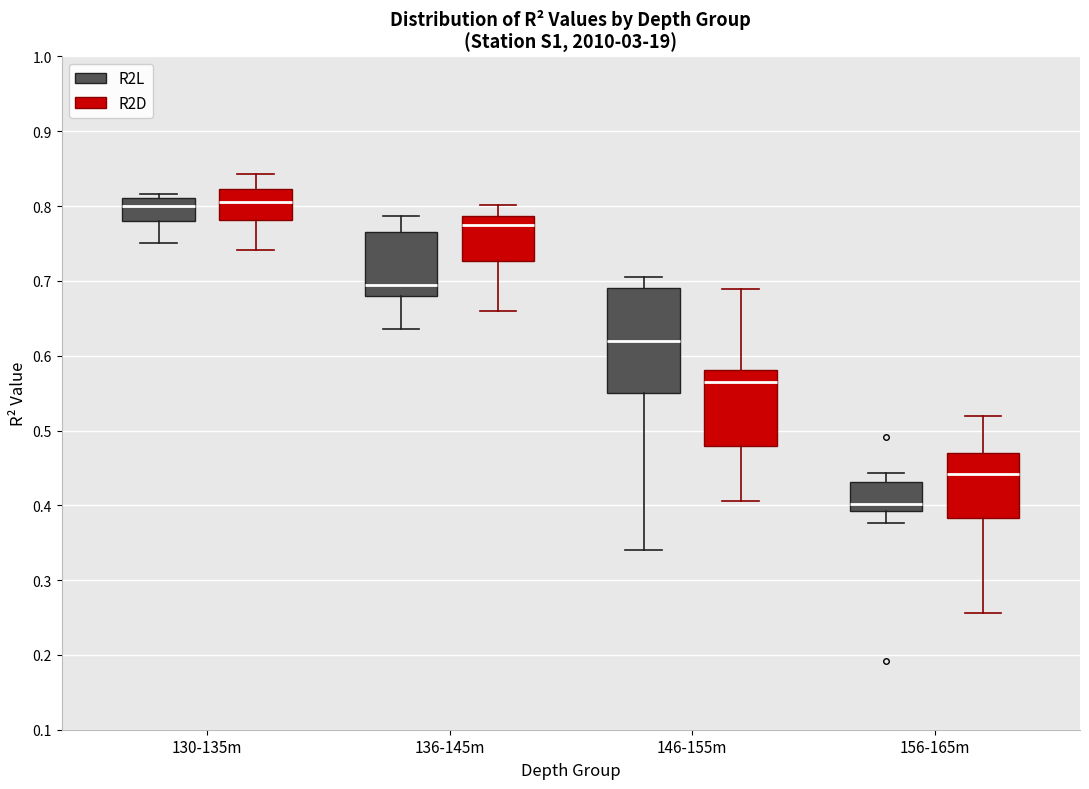

Reading left to right, read every box against the y-axis: the position of its median line, the range the box covers, and the ends of its whiskers. The values are not printed on the chart, so give them approximately, as read against the axis.

130-135m (R2L): median 0.80, box 0.78 to 0.81, whiskers 0.75 to 0.82
130-135m (R2D): median 0.81, box 0.78 to 0.82, whiskers 0.74 to 0.84
136-145m (R2L): median 0.69, box 0.68 to 0.77, whiskers 0.64 to 0.79
136-145m (R2D): median 0.77, box 0.73 to 0.79, whiskers 0.66 to 0.80
146-155m (R2L): median 0.62, box 0.55 to 0.69, whiskers 0.34 to 0.71
146-155m (R2D): median 0.56, box 0.48 to 0.58, whiskers 0.41 to 0.69
156-165m (R2L): median 0.40, box 0.39 to 0.43, whiskers 0.38 to 0.44
156-165m (R2D): median 0.44, box 0.38 to 0.47, whiskers 0.26 to 0.52